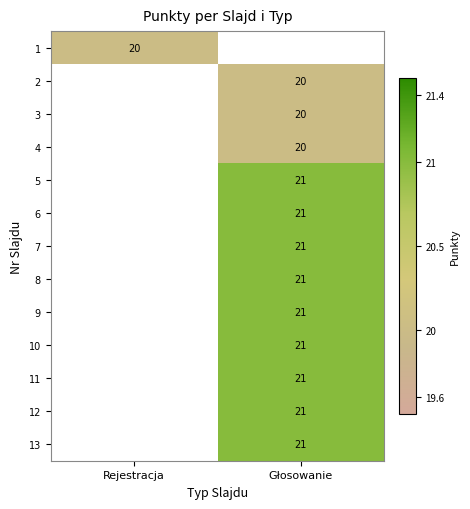

True or false: 6 has a value of 21 at Głosowanie.

True